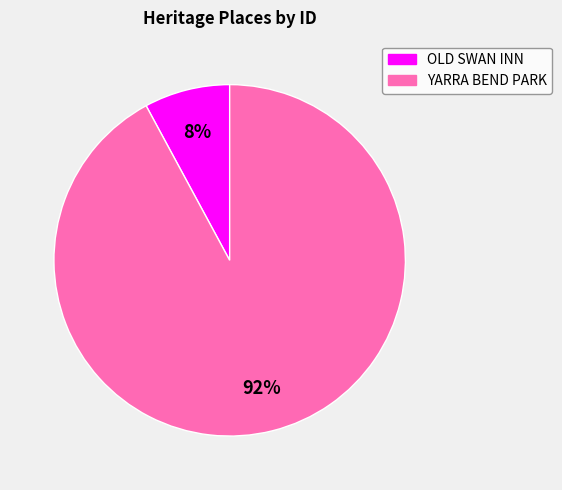

Rank the categories by value from highest to lowest.

YARRA BEND PARK, OLD SWAN INN